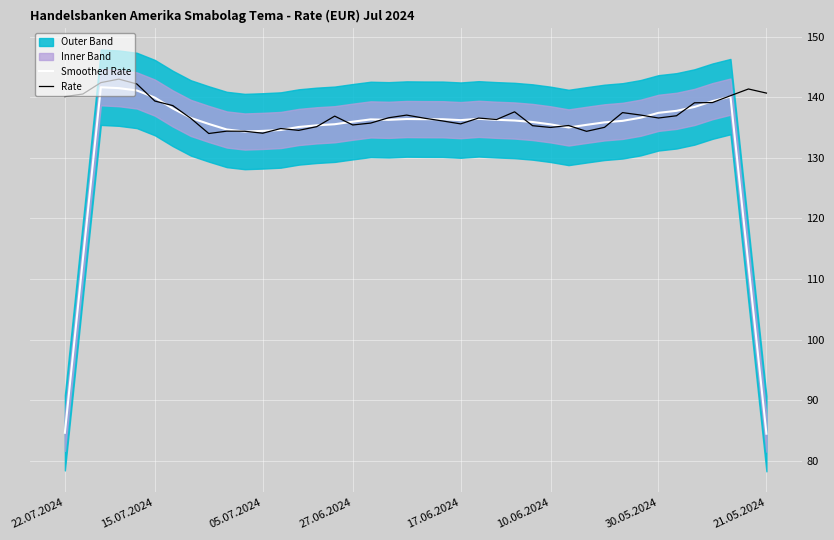

Where is the first local minimum for Rate?

8